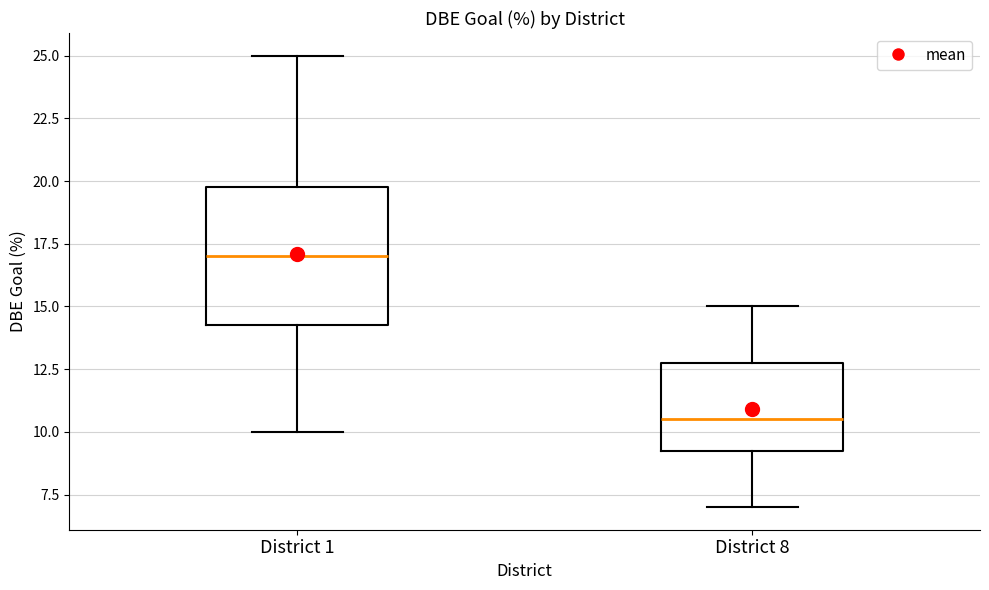

Reading left to right, transcribe this box plot: for each box, give where its median line is, the range the box spans, and where its two whiskers end, as read against the y-axis. The values are not printed on the chart, so give them approximately, as read against the axis.

District 1: median 17.0, box 14.5 to 20.0, whiskers 10.0 to 25.0
District 8: median 10.5, box 9.5 to 13.0, whiskers 7.0 to 15.0